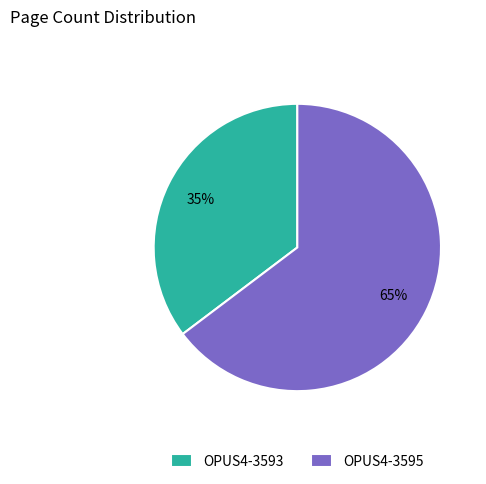

True or false: OPUS4-3595 accounts for 65% of the total.

True